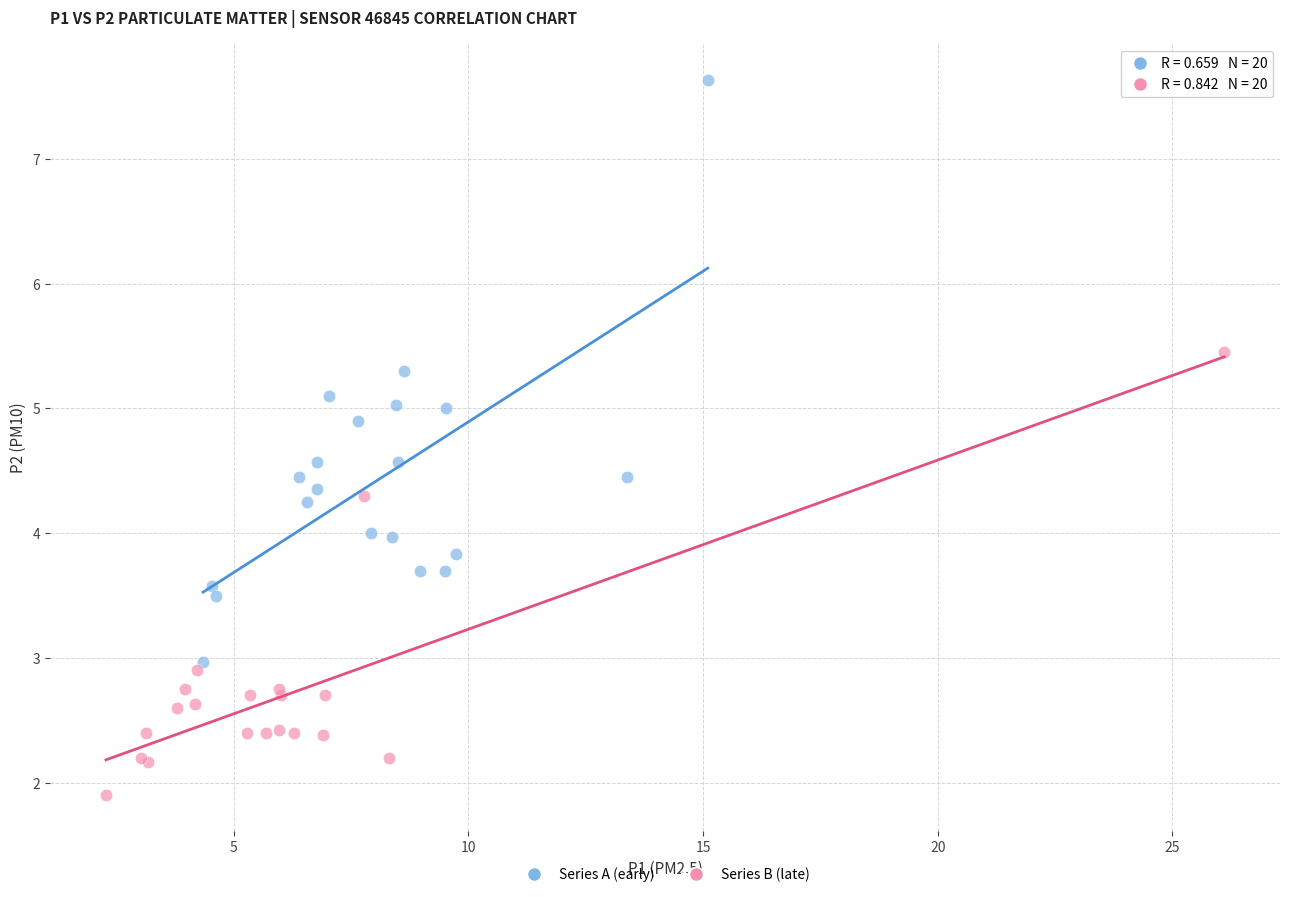

Which series has the largest Y range (max minus min)?

Series A (early)